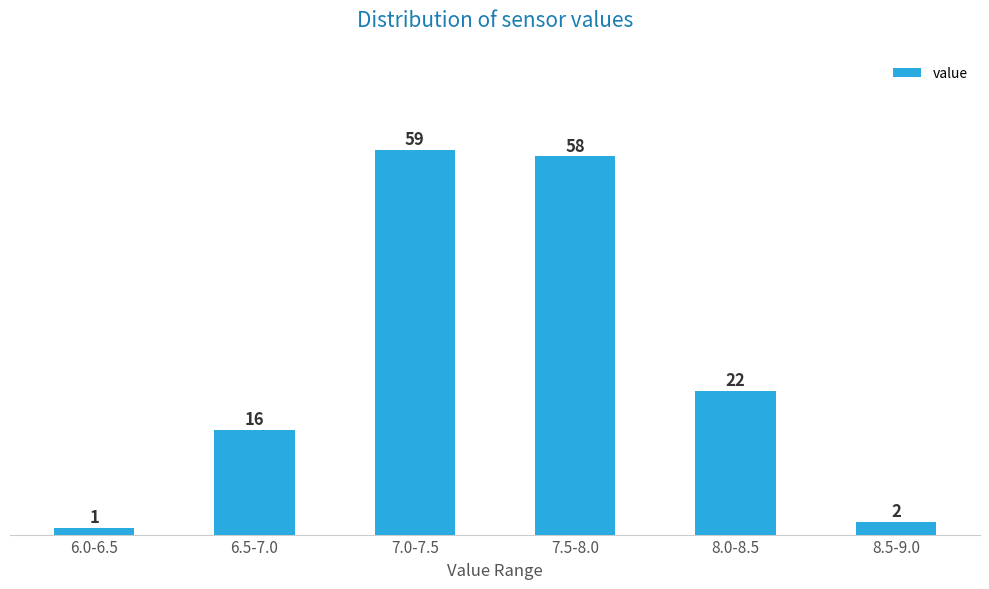

Reading left to right, extract all data points from this chart.

6.0-6.5=1	6.5-7.0=16	7.0-7.5=59	7.5-8.0=58	8.0-8.5=22	8.5-9.0=2